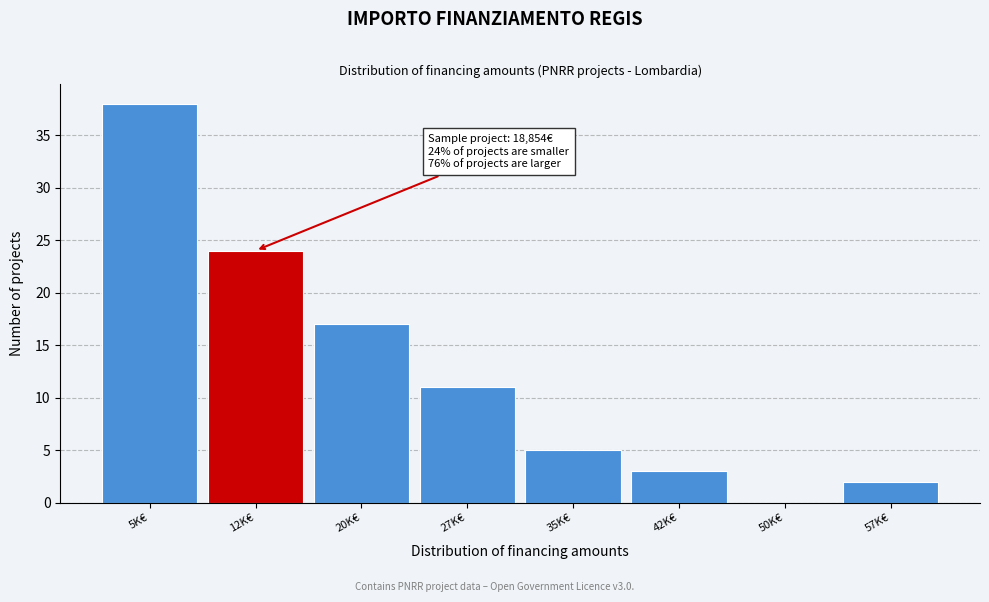

Reading left to right, transcribe all the data shown in this chart.

5K€=38	12K€=24	20K€=17	27K€=11	35K€=5	42K€=3	50K€=0	57K€=2